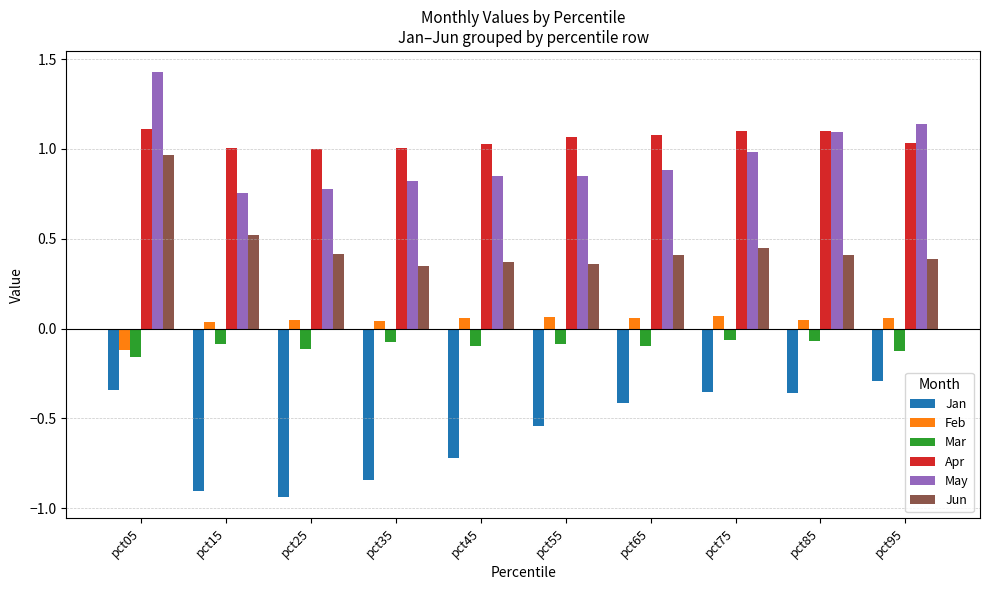

List the series in order of their peak value, highest first.

May, Apr, Jun, Feb, Mar, Jan